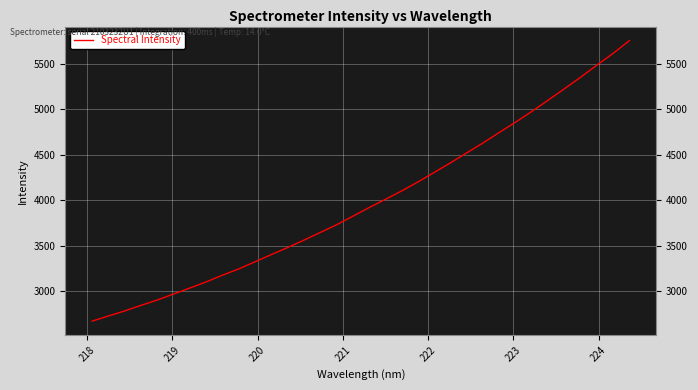

Reading left to right, extract all data points from this chart.

2669.2	2725.6	2781.3	2843.0	2901.9	2967.8	3033.6	3101.1	3174.9	3243.7	3322.2	3401.5	3479.0	3560.5	3644.5	3729.1	3823.5	3917.9	4008.6	4101.5	4200.5	4304.9	4410.5	4520.4	4629.3	4744.8	4857.8	4976.4	5099.7	5225.0	5352.2	5485.7	5614.9	5755.5